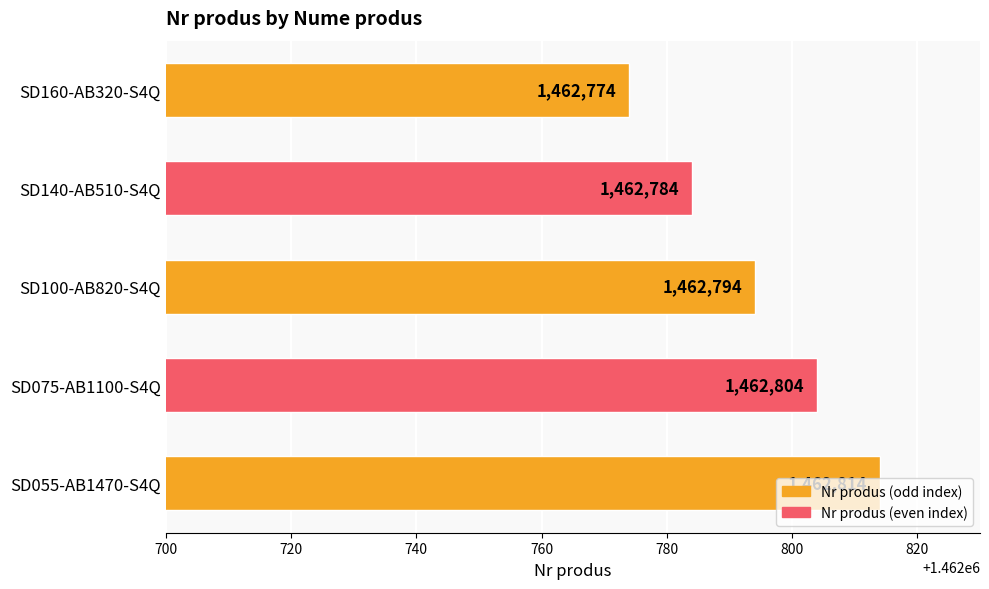

Which has a higher value, SD160-AB320-S4Q or SD100-AB820-S4Q?

SD100-AB820-S4Q